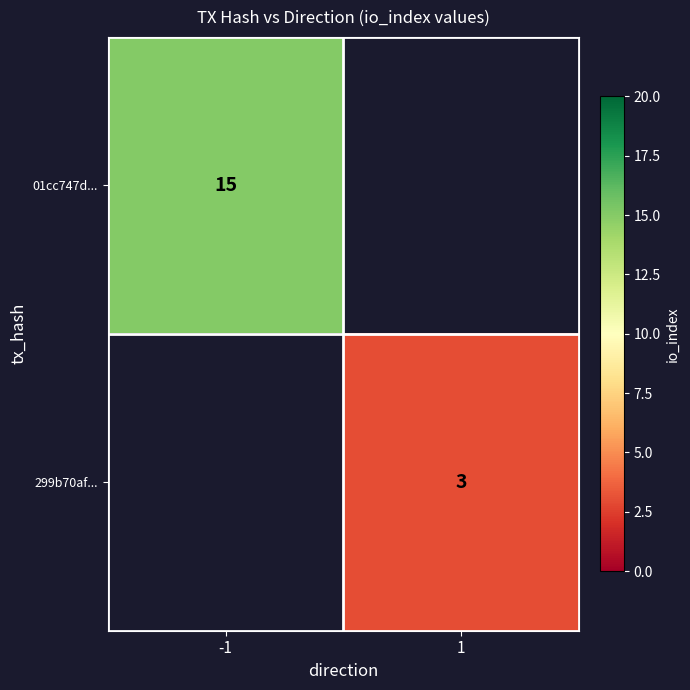

The value of 299b70af... at 1 is 1. True or false?

False